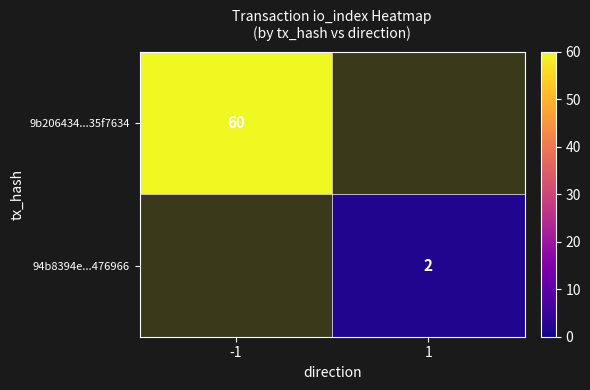

The 94b8394e...476966 series shows 2 at 1. True or false?

True